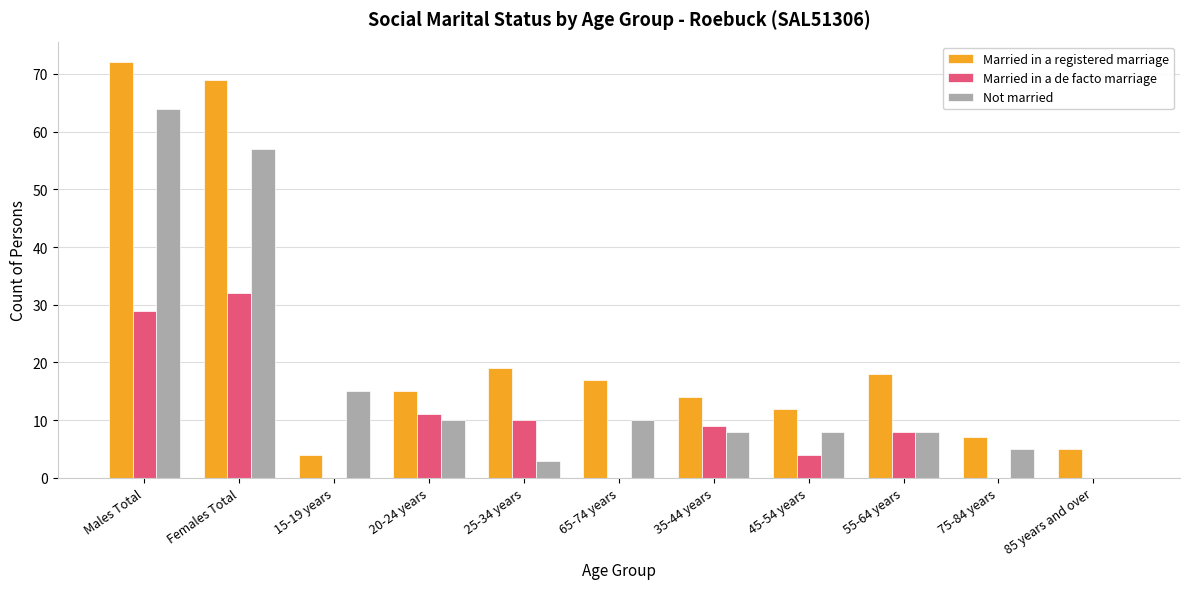

How many series are shown in this chart?

3